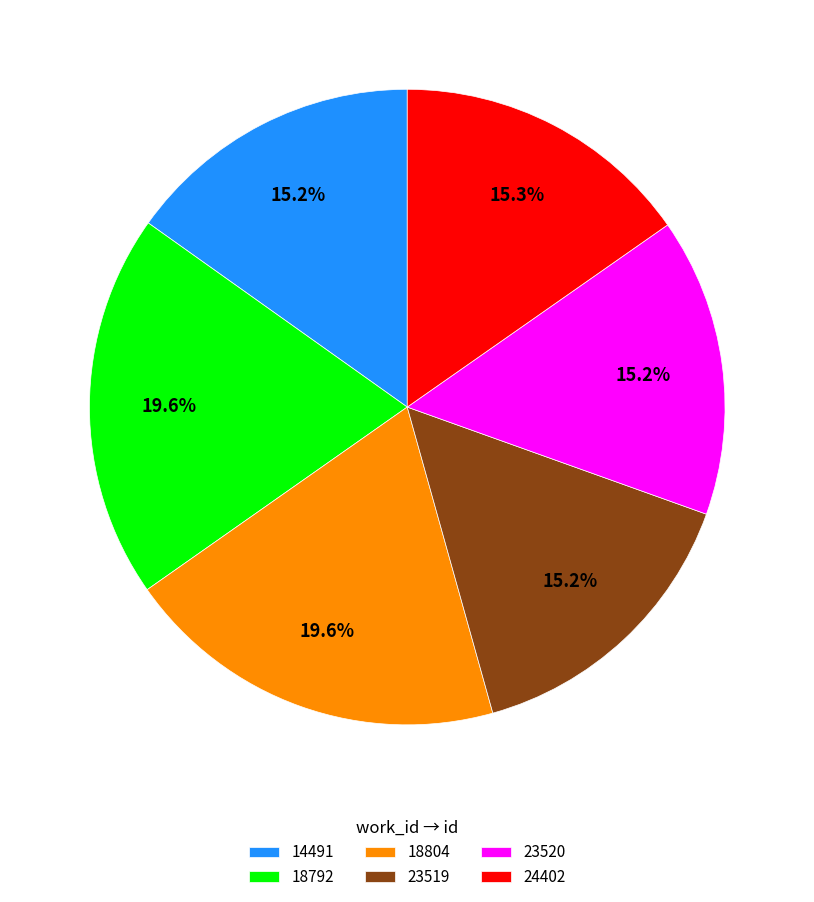

The 18792 slice represents 20% of the pie. True or false?

True